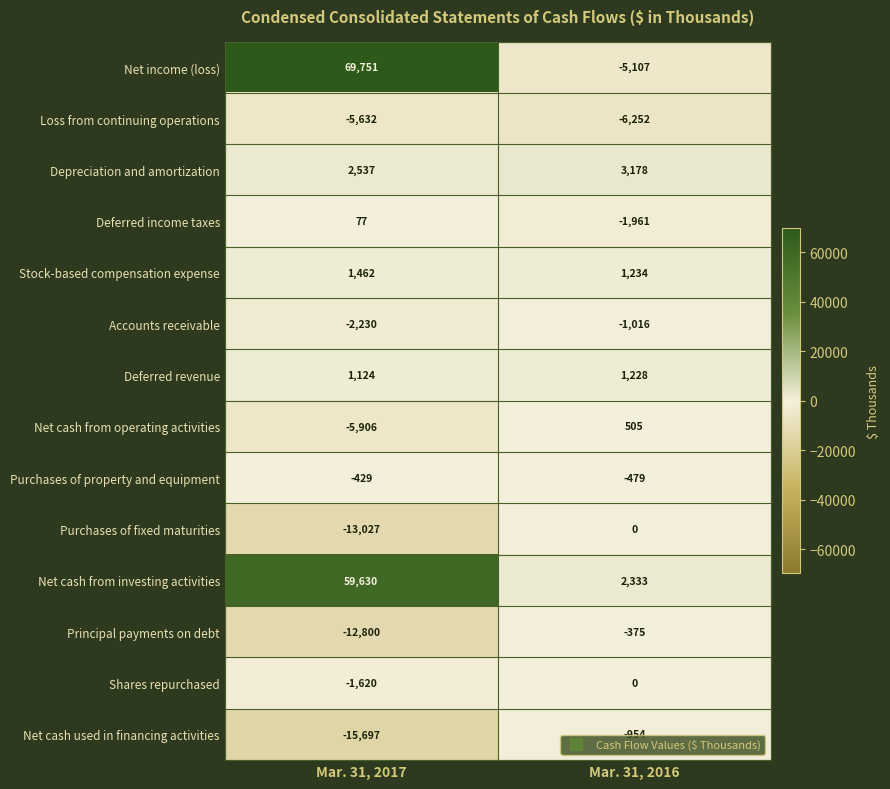

Reading left to right, what are all the values shown in this chart?

Net income (loss): 69751	-5107
Loss from continuing operations: -5632	-6252
Depreciation and amortization: 2537	3178
Deferred income taxes: 77	-1961
Stock-based compensation expense: 1462	1234
Accounts receivable: -2230	-1016
Deferred revenue: 1124	1228
Net cash from operating activities: -5906	505
Purchases of property and equipment: -429	-479
Purchases of fixed maturities: -13027	0
Net cash from investing activities: 59630	2333
Principal payments on debt: -12800	-375
Shares repurchased: -1620	0
Net cash used in financing activities: -15697	-954